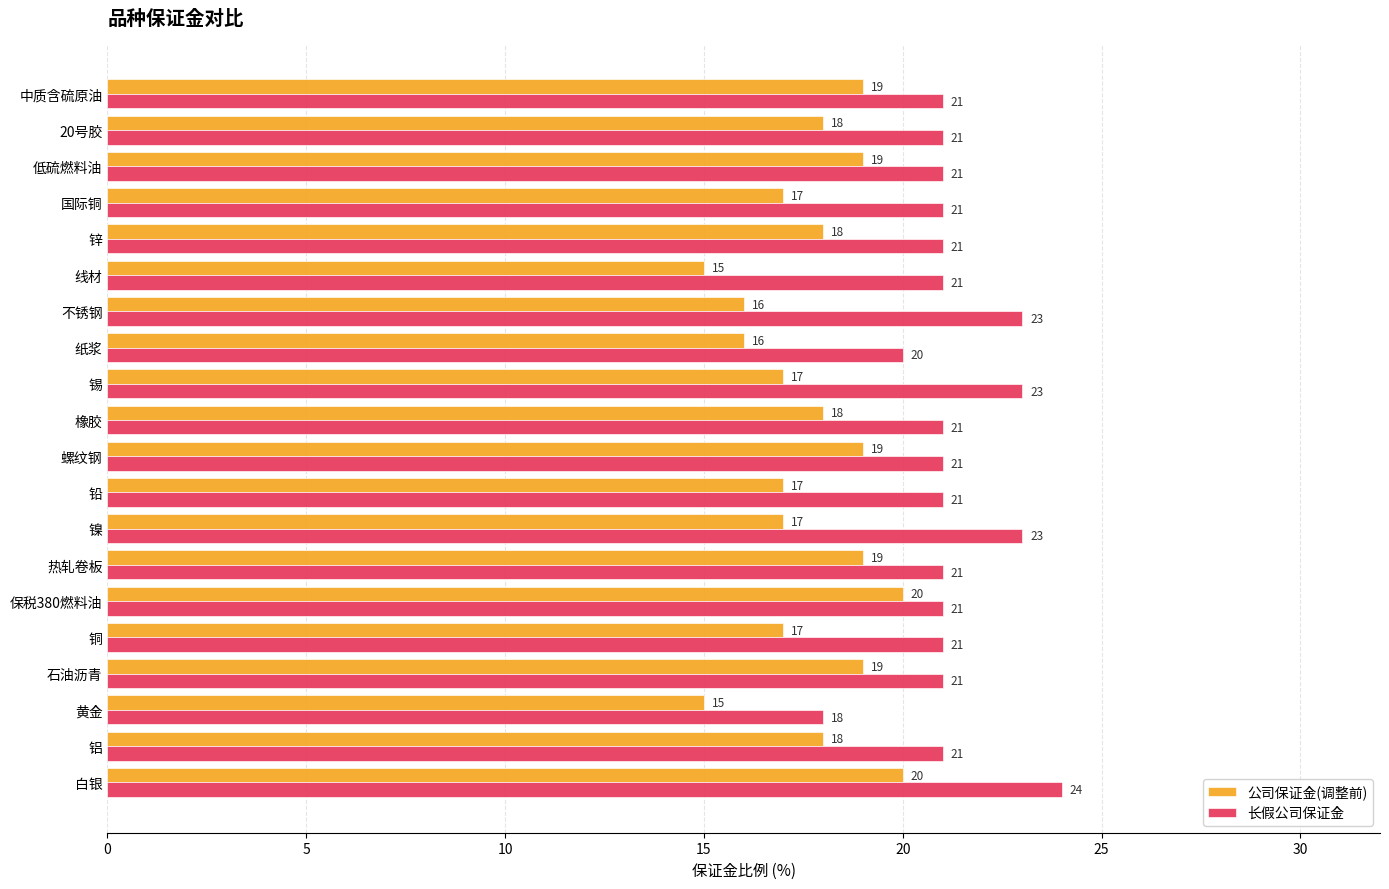

What is the average value of the 公司保证金(调整前) series?

18